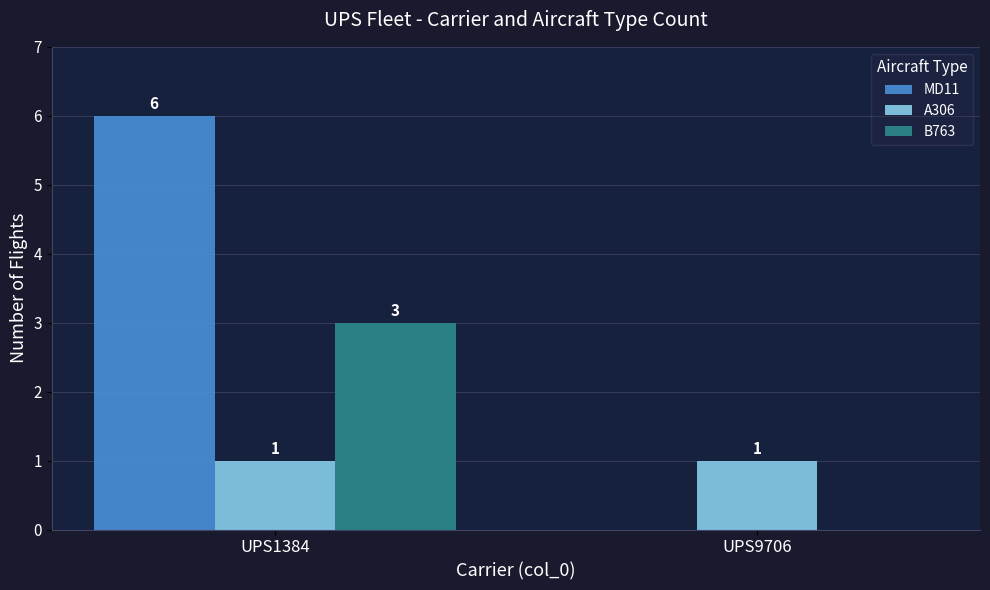

What is the total value across all series at UPS9706?

1